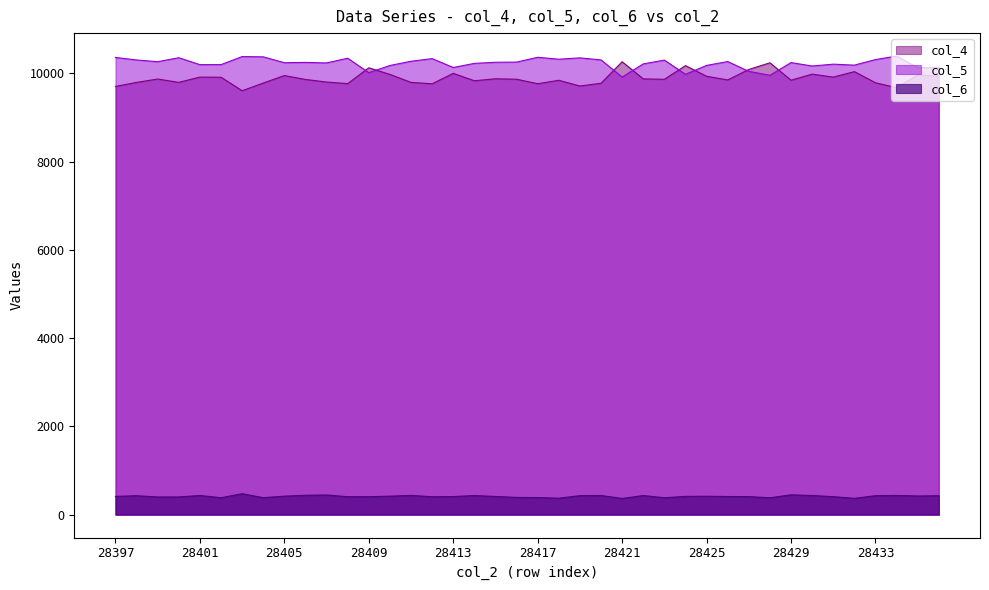

Is it true that col_6 equals 136 at 28417?

False